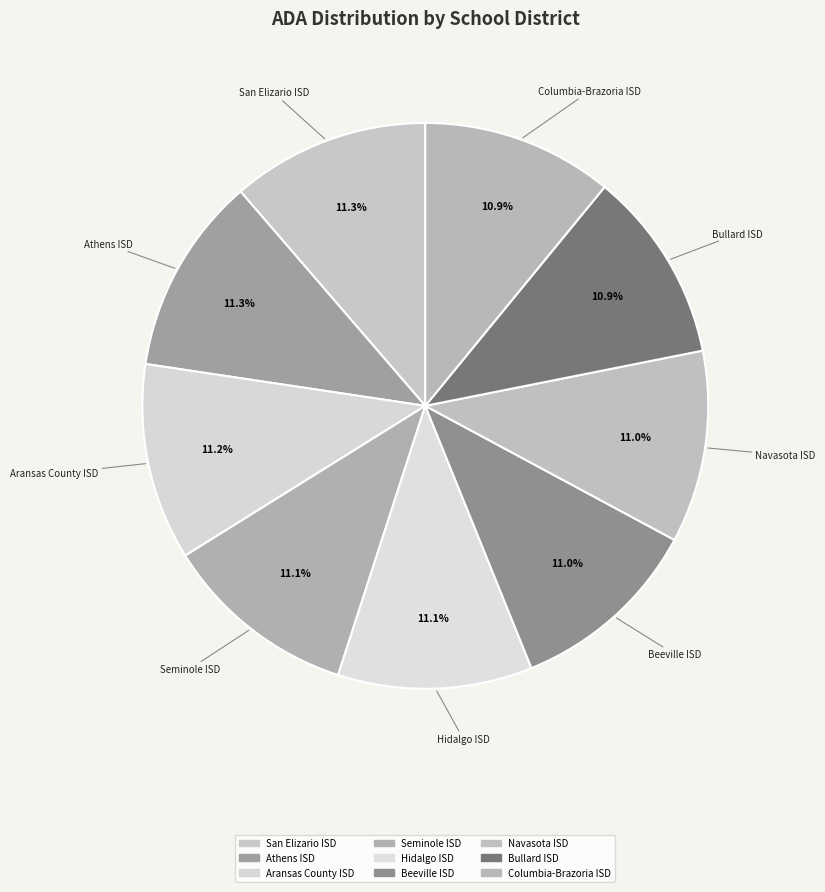

Does Navasota ISD account for over 50% of the chart?

No